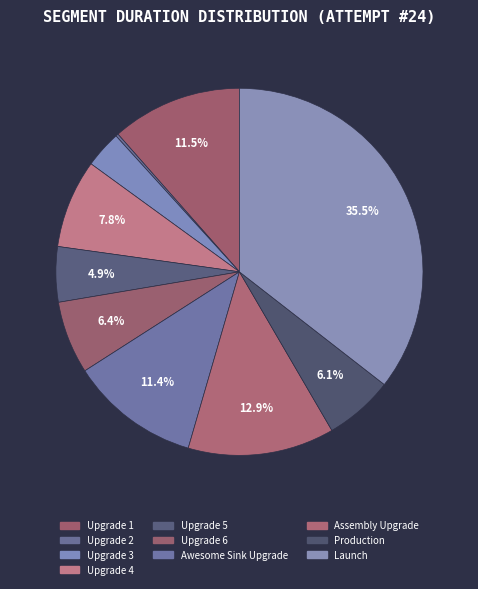

How much of the chart is everything except Upgrade 2?

99.8%